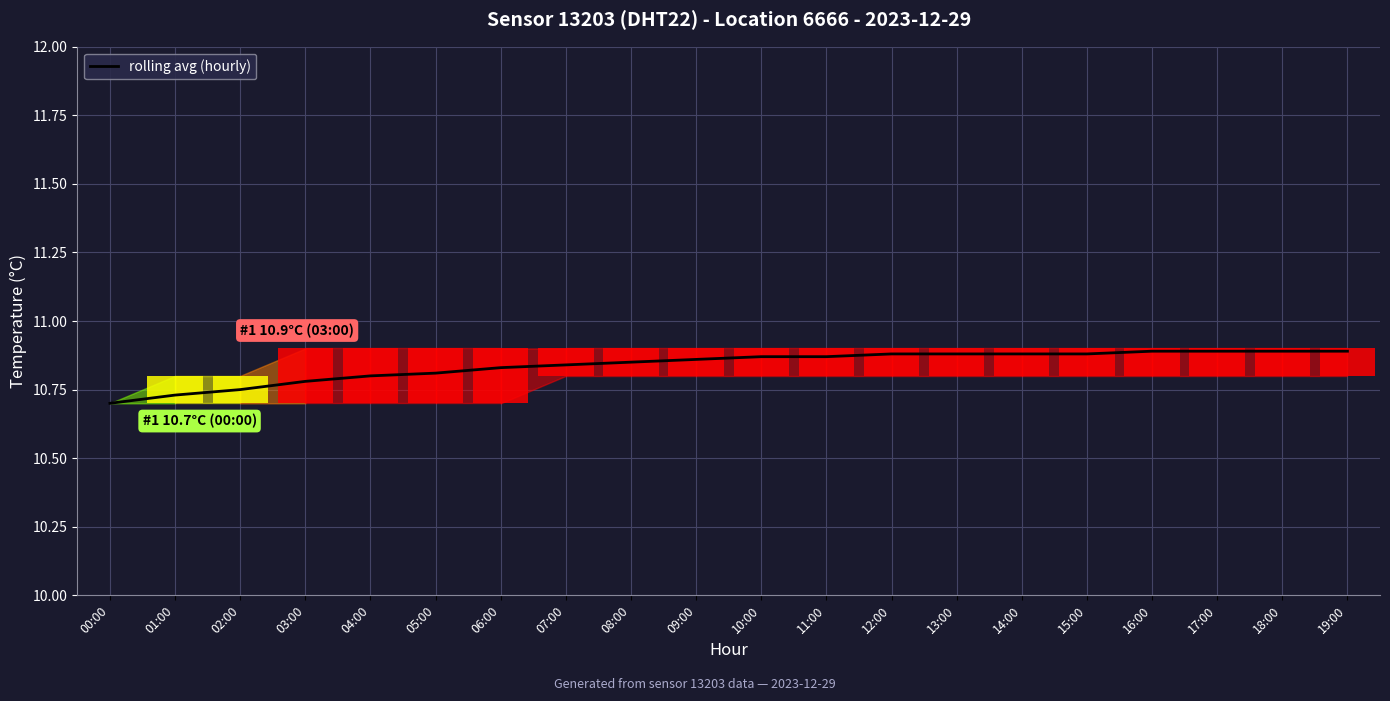

What is the difference between the second highest and minimum values?

0.2